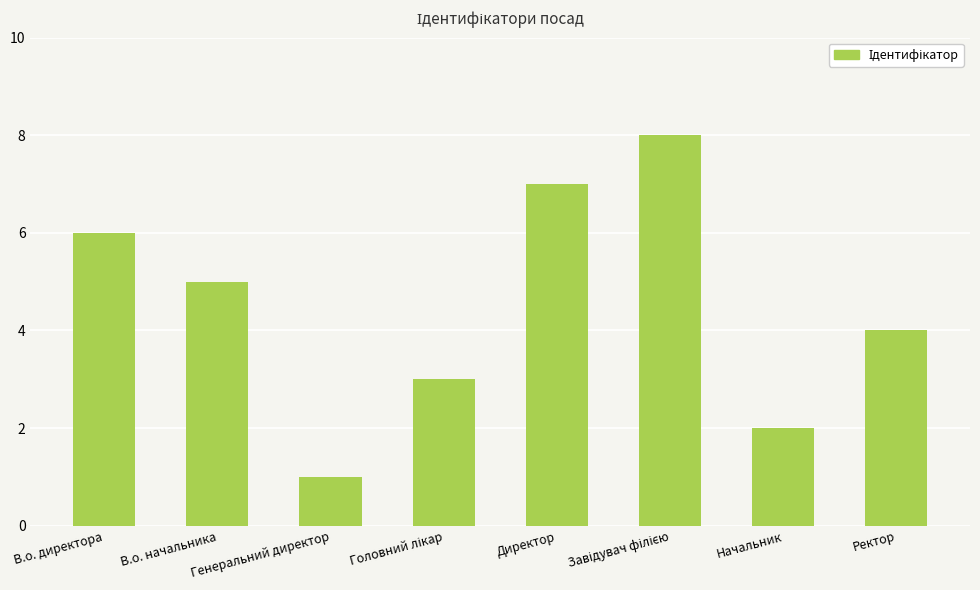

How many values are between 3 and 7?

5